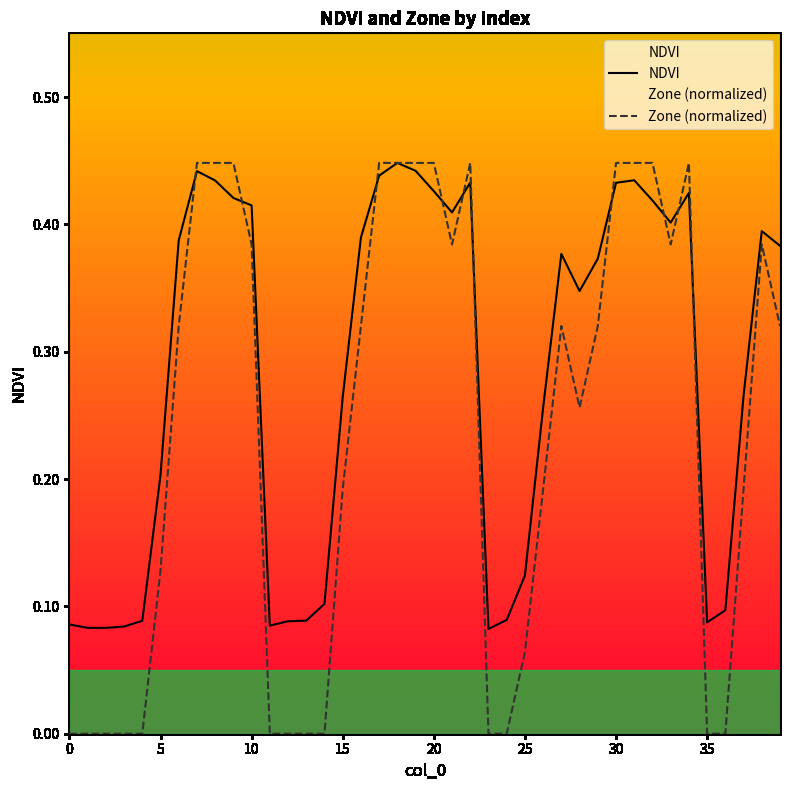

What is the value of the NDVI point at the 38th from the left?

0.3